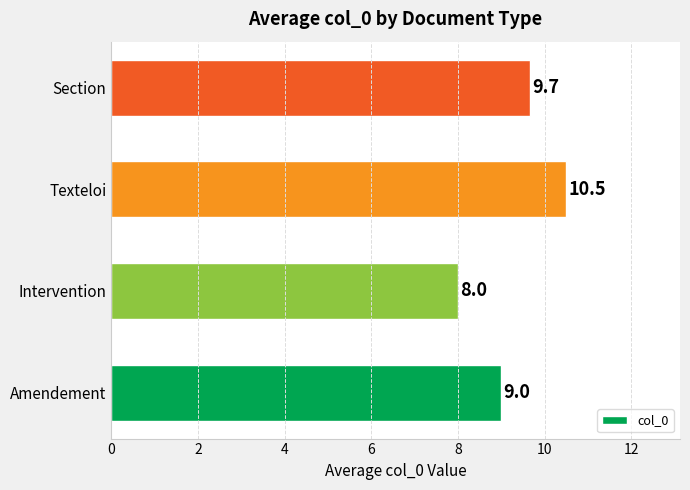

What value does the data have at Texteloi?

10.5